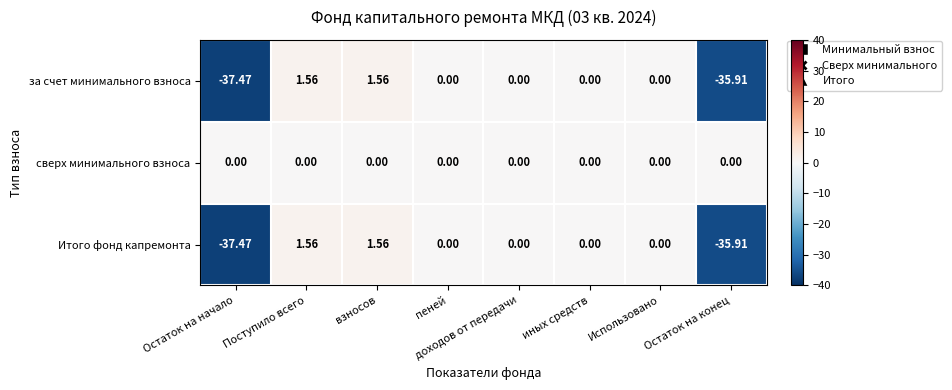

How many data points does each series have?

8